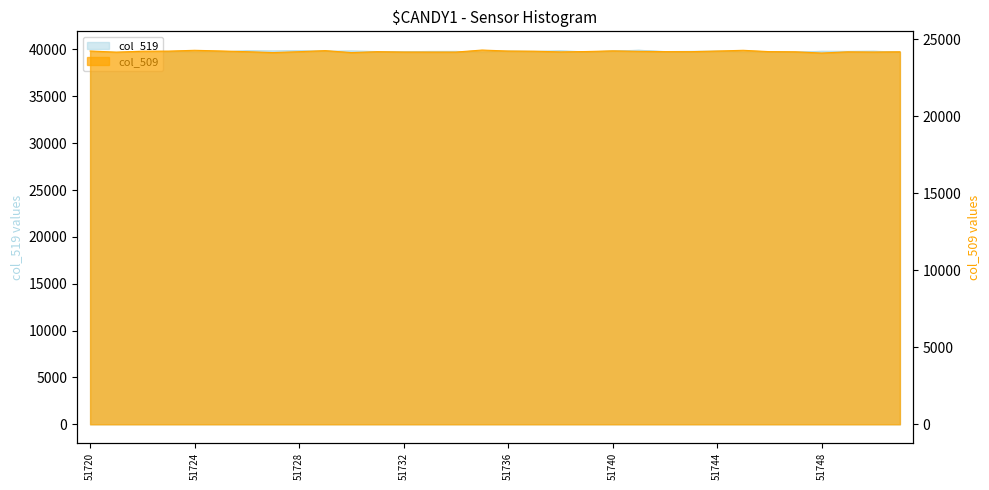

Reading right to left, transcribe all the data shown in this chart.

col_509: 24176	24161	24173	24096	24176	24187	24273	24226	24185	24187	24204	24237	24194	24169	24216	24226	24289	24158	24159	24161	24183	24124	24253	24183	24124	24183	24231	24273	24221	24215	24154	24228
col_519: 39736	39836	39817	39825	39736	39784	39727	39834	39818	39798	39940	39845	39767	39871	39810	39834	39722	39818	39812	39773	39800	39856	39824	39887	39856	39880	39763	39731	39801	39745	39813	39779